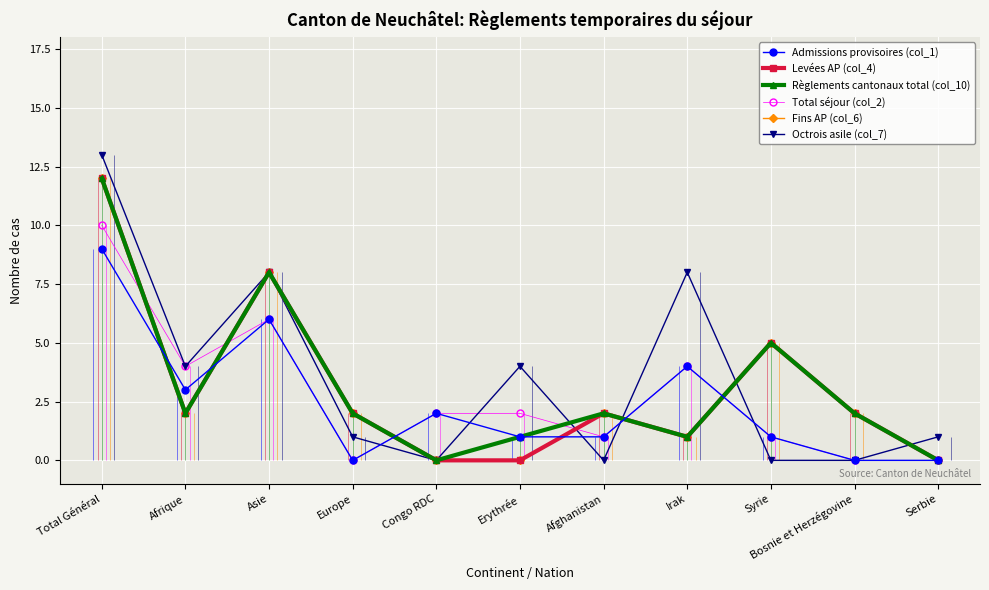

At which label is Règlements cantonaux total (col_10) closest to 6?

Syrie